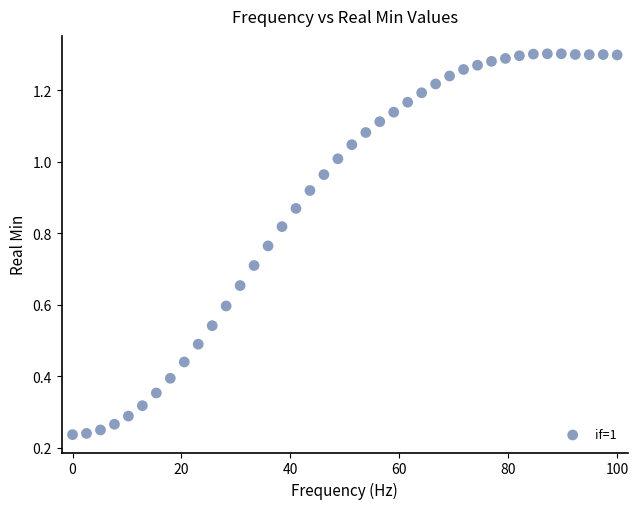

What is the range of X values (max minus min)?

100.0